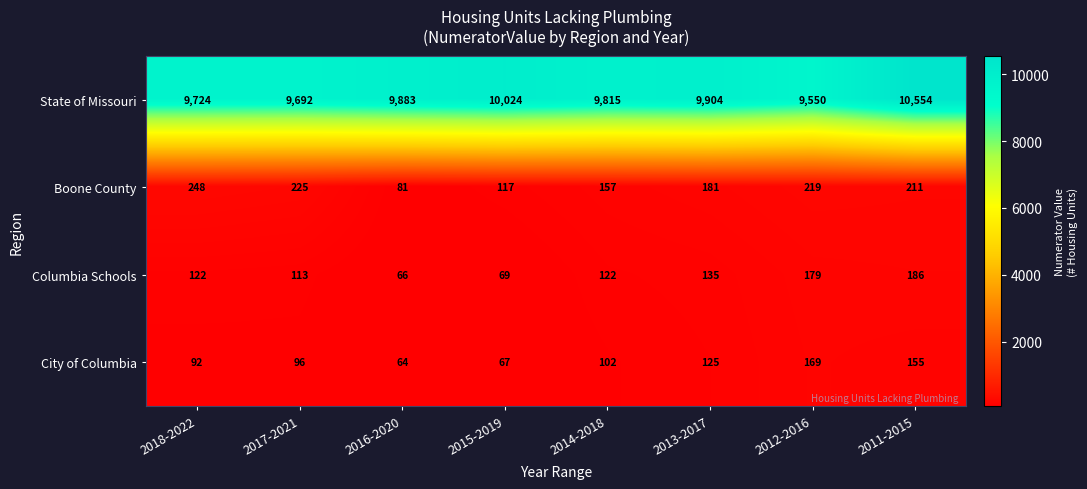

The value of City of Columbia at 2013-2017 is 125. True or false?

True